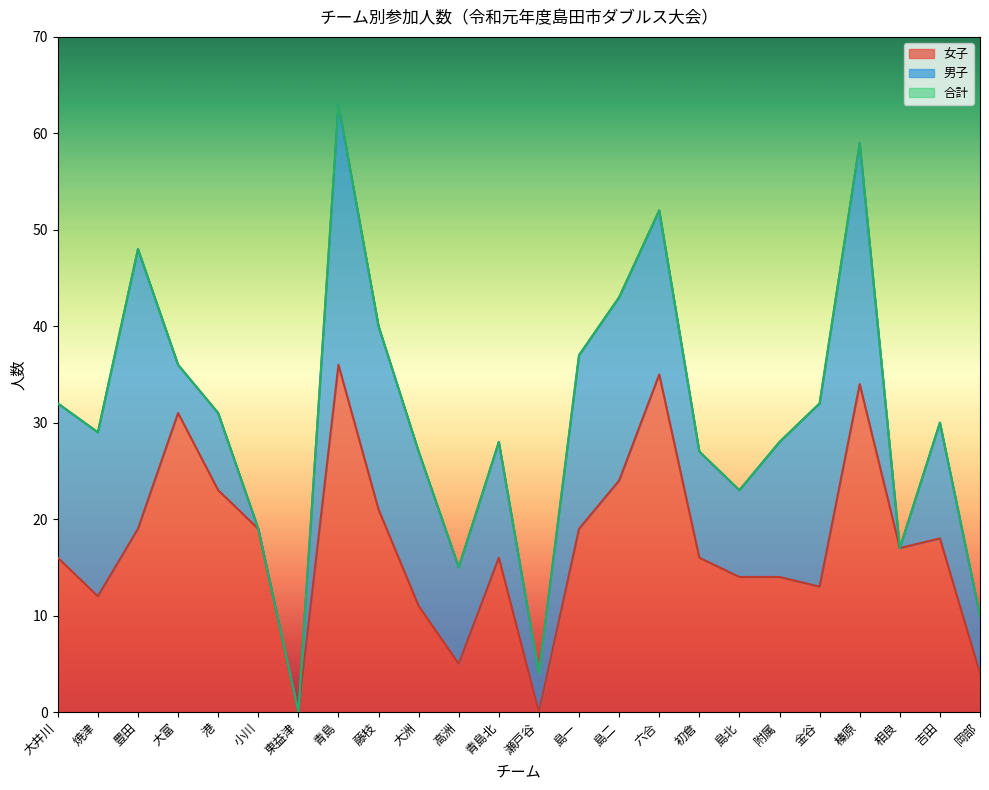

Reading left to right, extract all data points from this chart.

女子: 16	12	19	31	23	19	0	36	21	11	5	16	0	19	24	35	16	14	14	13	34	17	18	4
合計: 32	29	48	36	31	19	0	63	40	27	15	28	4	37	43	52	27	23	28	32	59	17	30	10